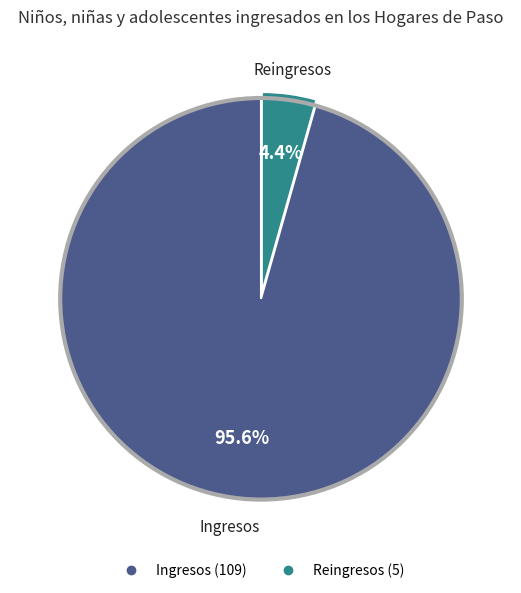

The Ingresos slice represents 96% of the pie. True or false?

True